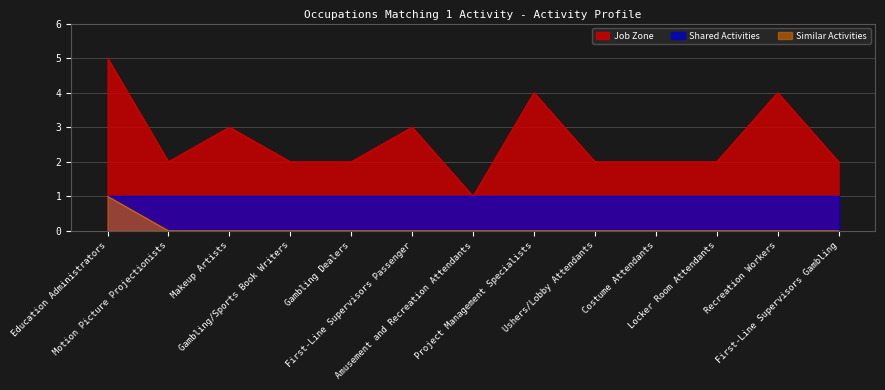

The value of Similar Activities at Motion Picture Projectionists is 1. True or false?

False